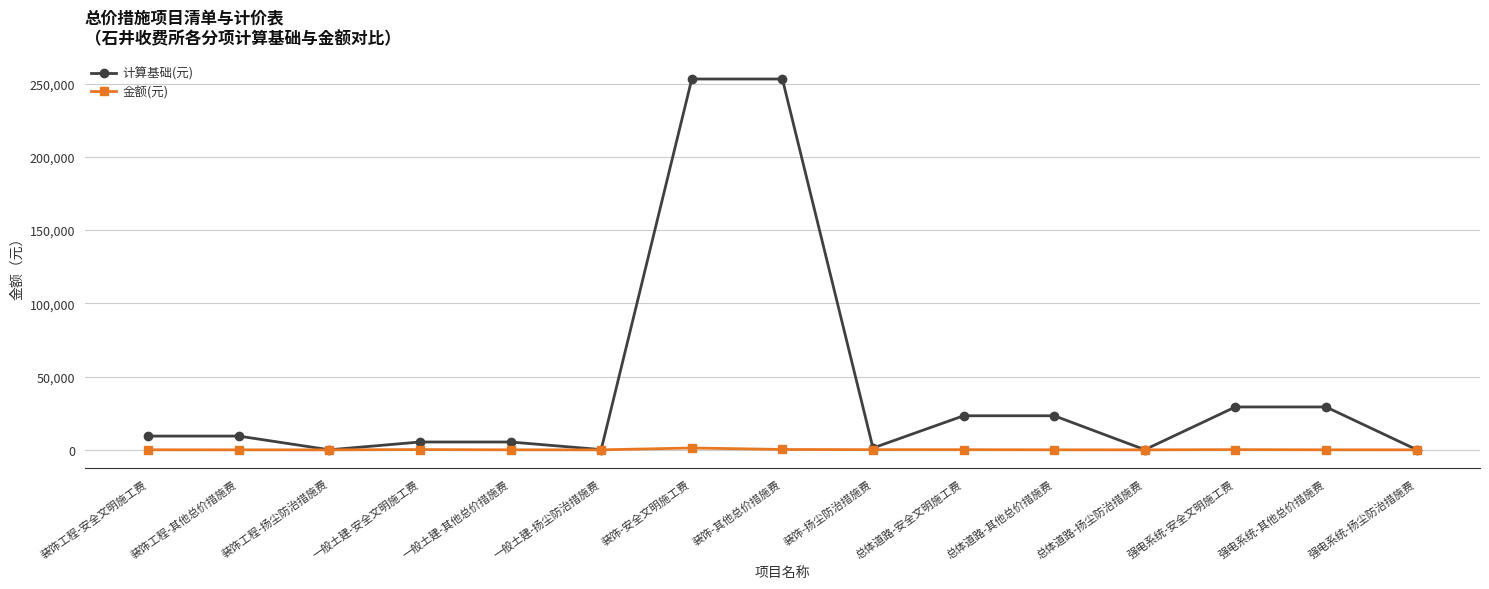

In 金额(元), how many points are lower than both neighbors (excluding endpoints)?

3